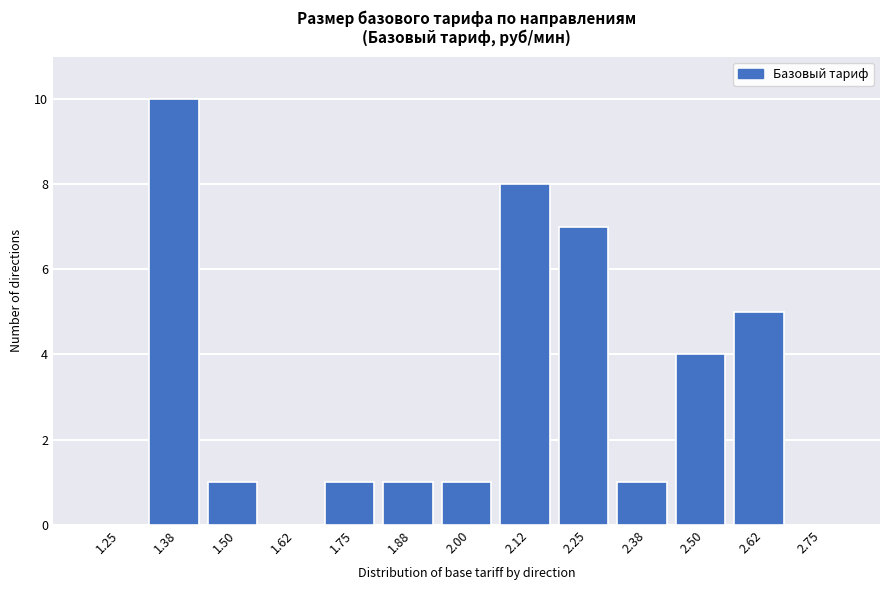

Reading left to right, what are all the values shown in this chart?

1.25=0	1.38=10	1.50=1	1.62=0	1.75=1	1.88=1	2.00=1	2.12=8	2.25=7	2.38=1	2.50=4	2.62=5	2.75=0